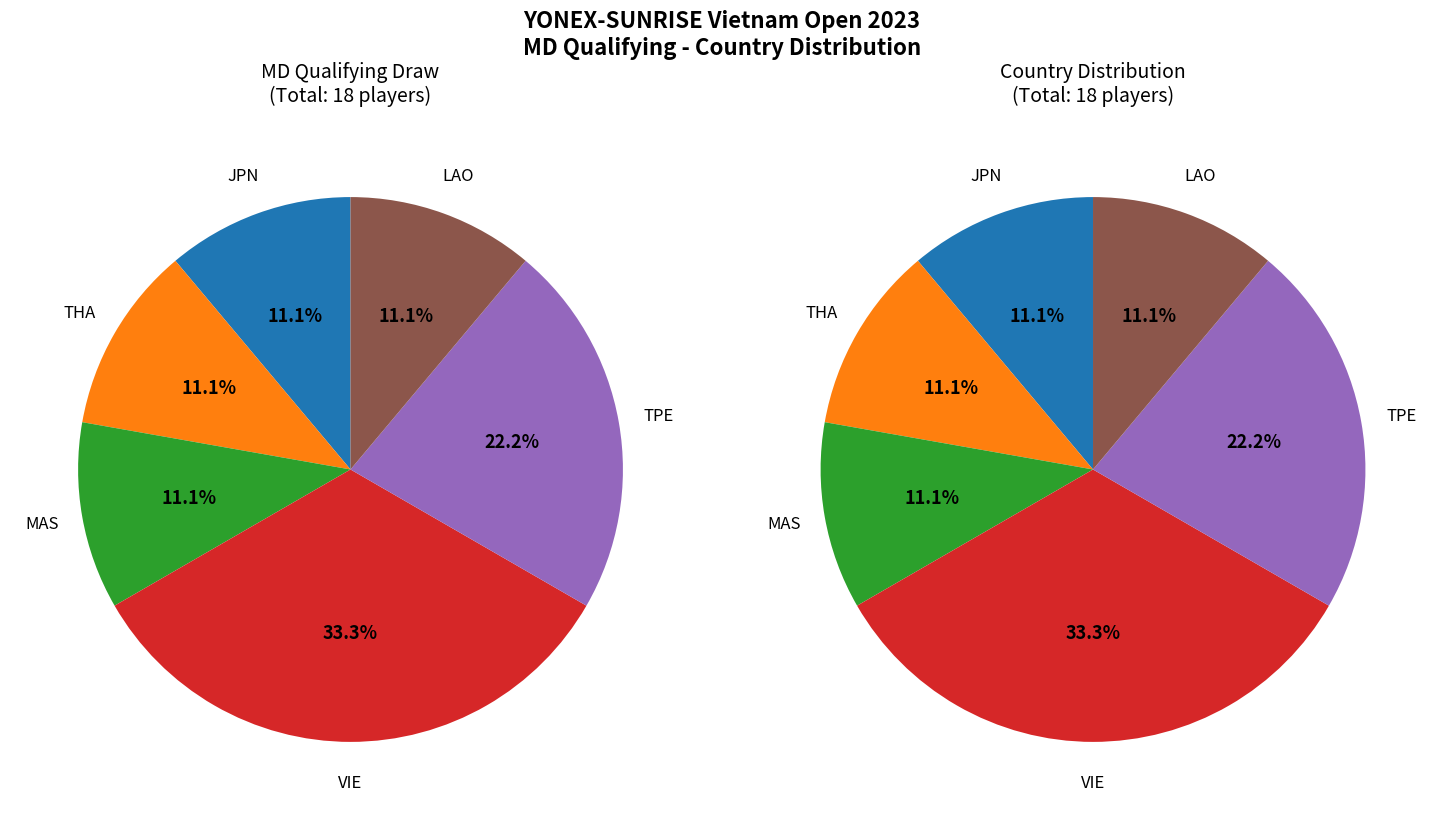

What is the total percentage of JPN and VIE?

44.4%